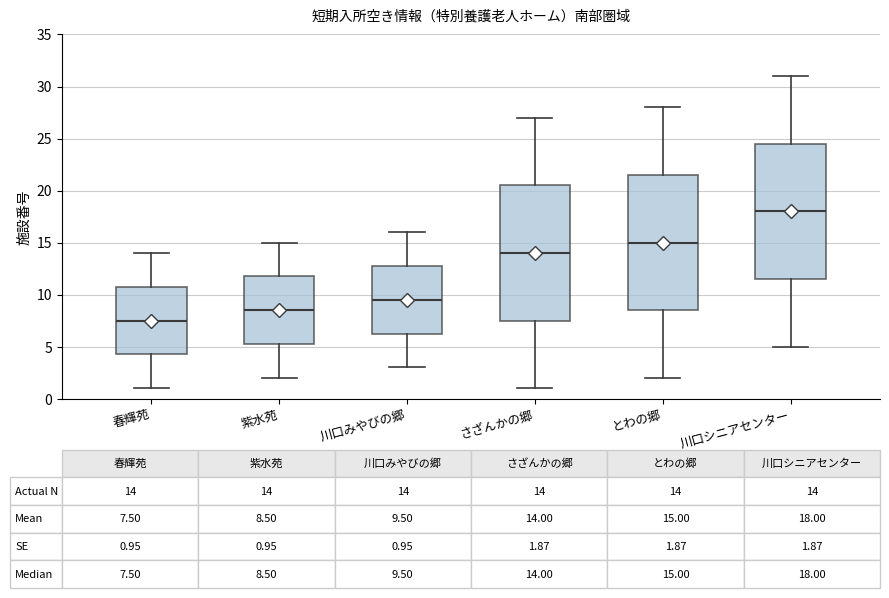

Which box has the lowest median line?

春輝苑